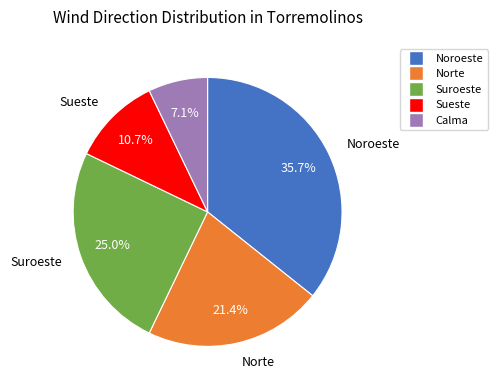

Is it true that Norte is 21% of the pie?

True